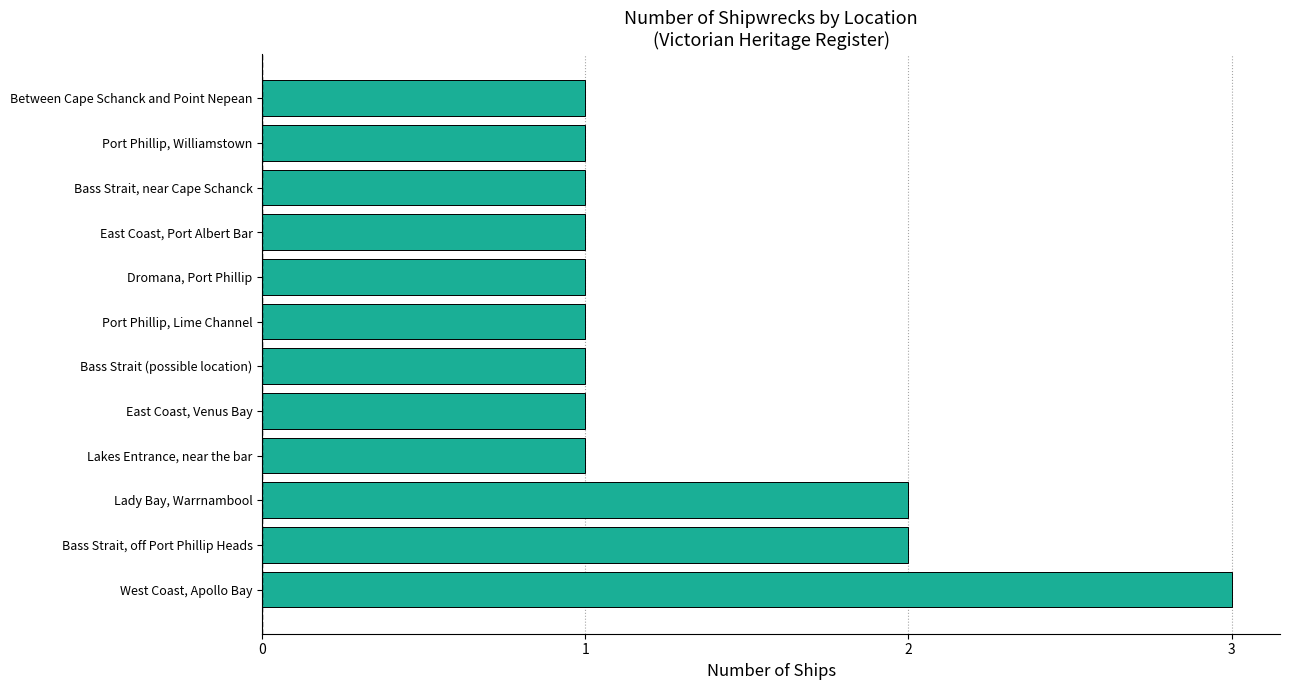

The chart shows a value of 1 at East Coast, Venus Bay. True or false?

True